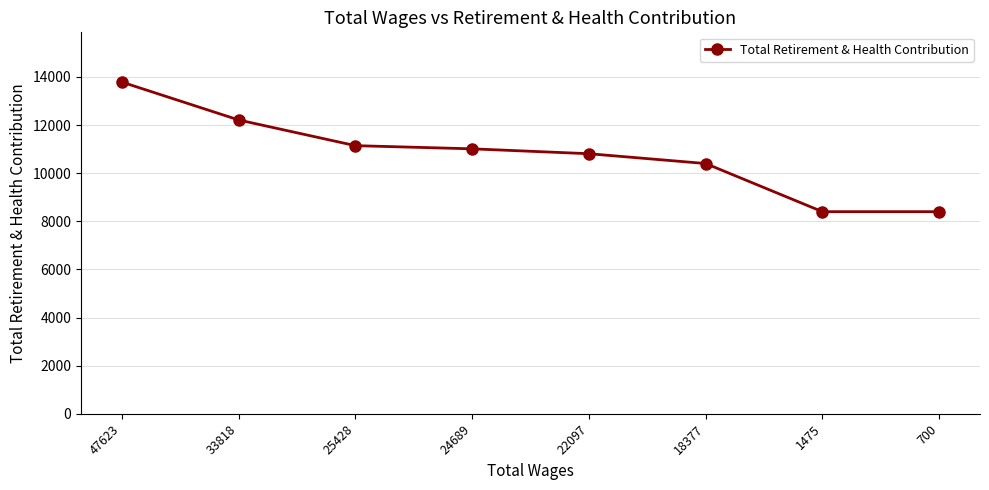

What is the difference between the second highest and minimum values?

3812